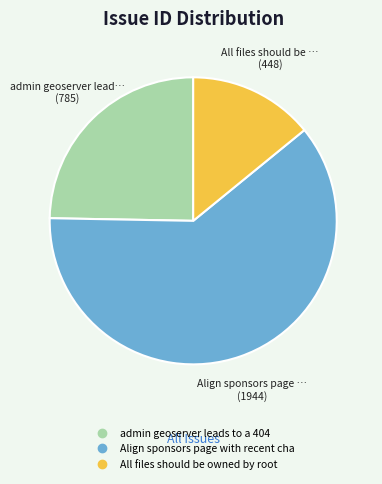

Does any single category account for the majority?

Yes